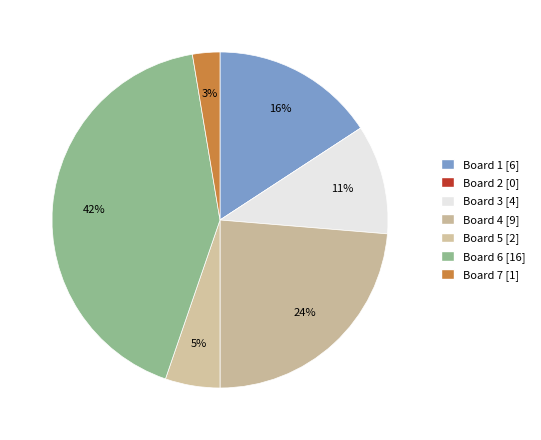

What percentage do Board 5 and Board 7 together represent?

7.9%